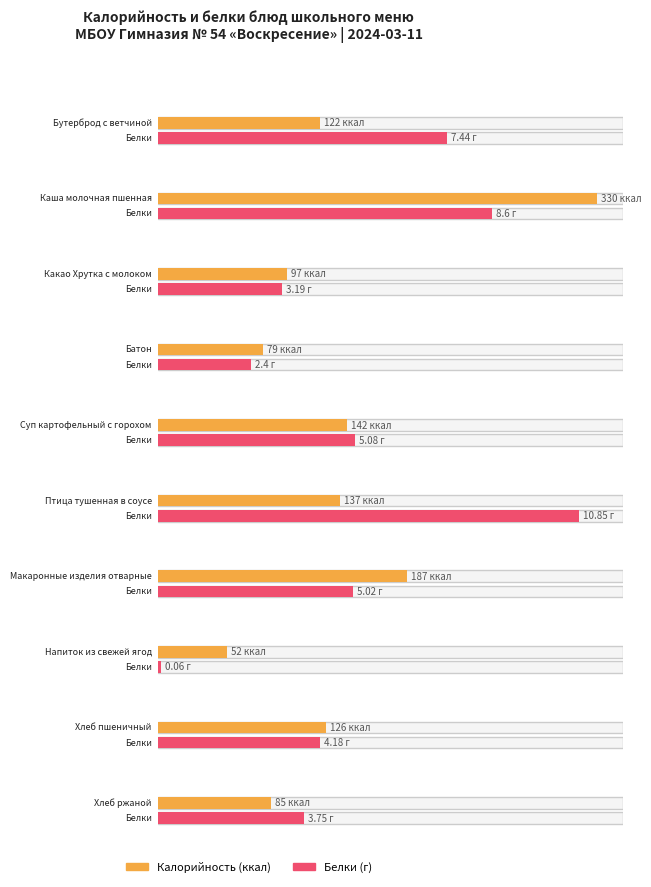

Reading left to right, transcribe all the data shown in this chart.

Калорийность: Бутерброд с ветчиной=122.0	Каша молочная пшенная=330.0	Какао Хрутка с молоком=97.0	Батон=79.0	Суп картофельный с горохом=142.0	Птица тушенная в соусе=137.0	Макаронные изделия отварные=187.0	Напиток из свежей ягод=52.0	Хлеб пшеничный=126.0	Хлеб ржаной=85.0
Белки: Бутерброд с ветчиной=7.4	Каша молочная пшенная=8.6	Какао Хрутка с молоком=3.2	Батон=2.4	Суп картофельный с горохом=5.1	Птица тушенная в соусе=10.8	Макаронные изделия отварные=5.0	Напиток из свежей ягод=0.1	Хлеб пшеничный=4.2	Хлеб ржаной=3.8